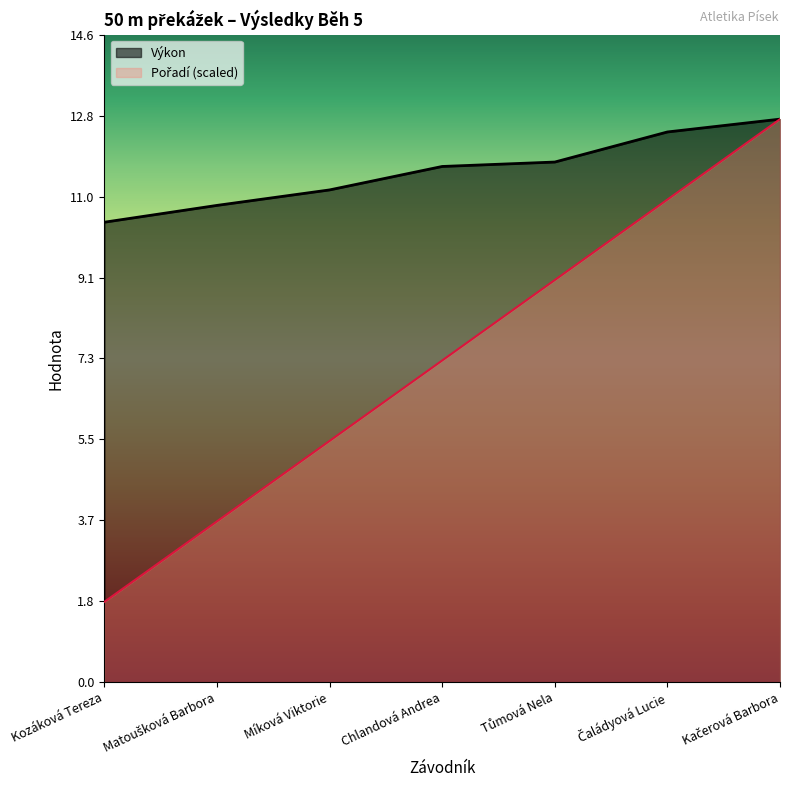

At how many categories does at least one series exceed 4?

7